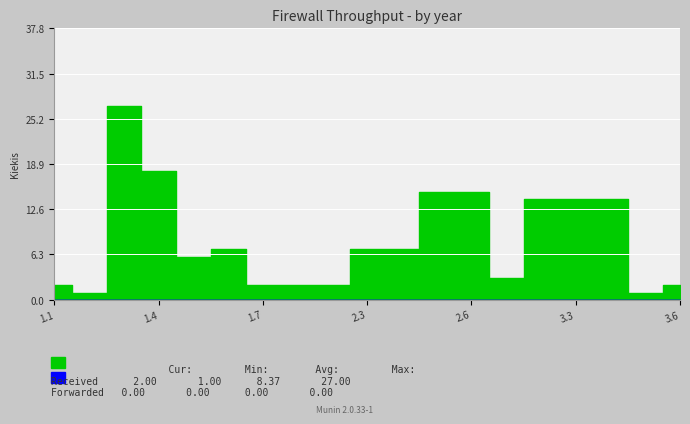

At 3.4, list the series in order from smallest to largest.

Forwarded, Received